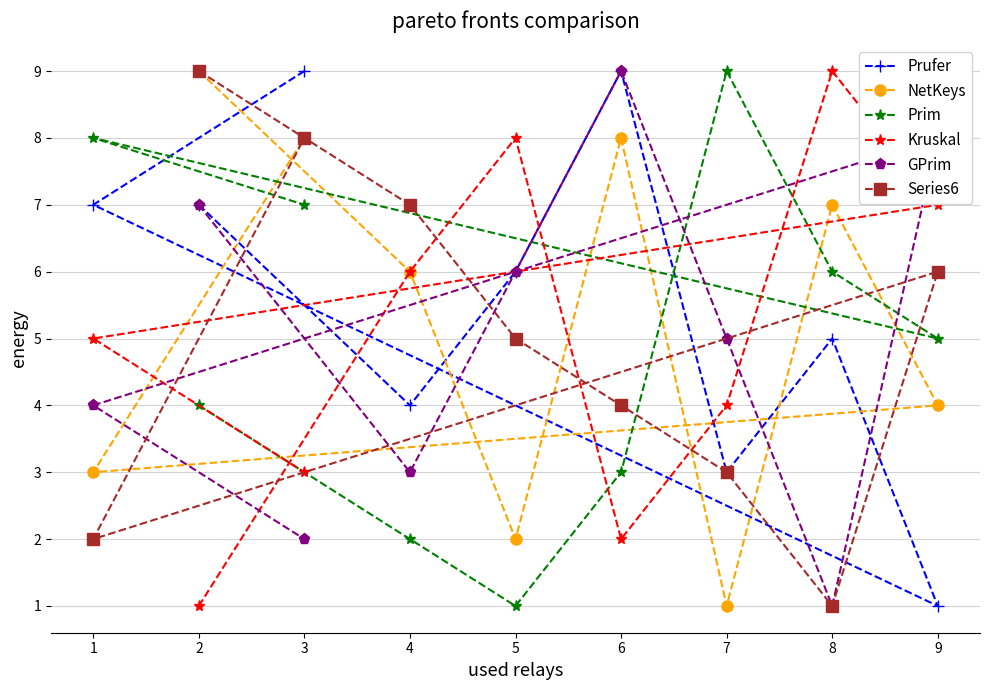

What is the highest value of the Series6 series?

9